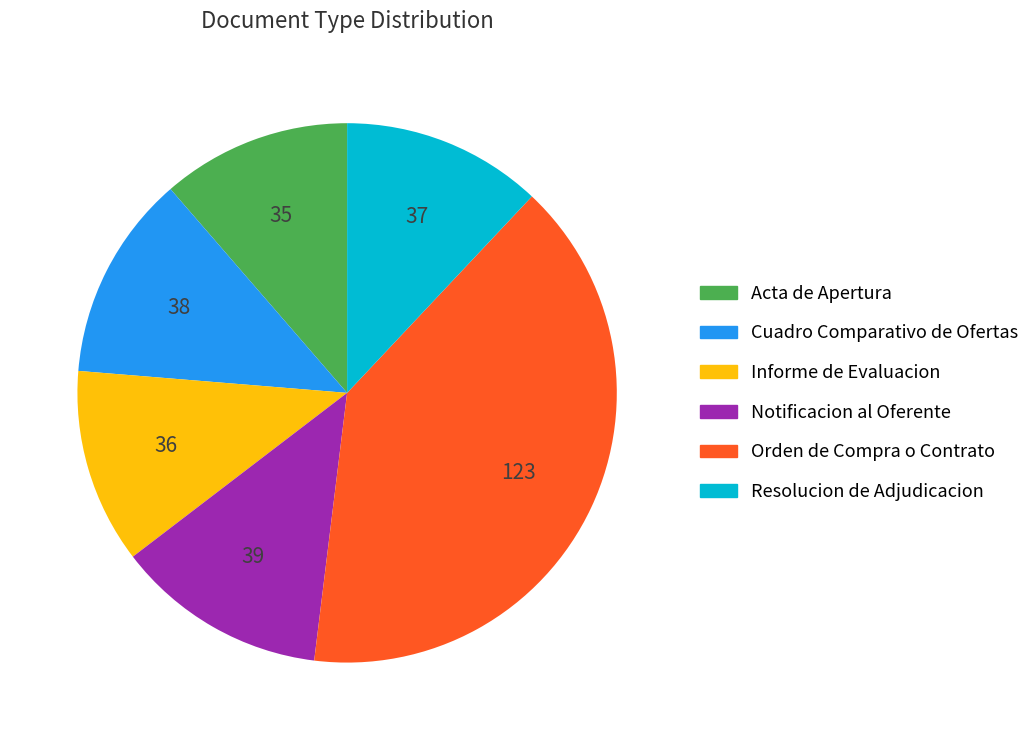

Does any single category account for the majority?

No